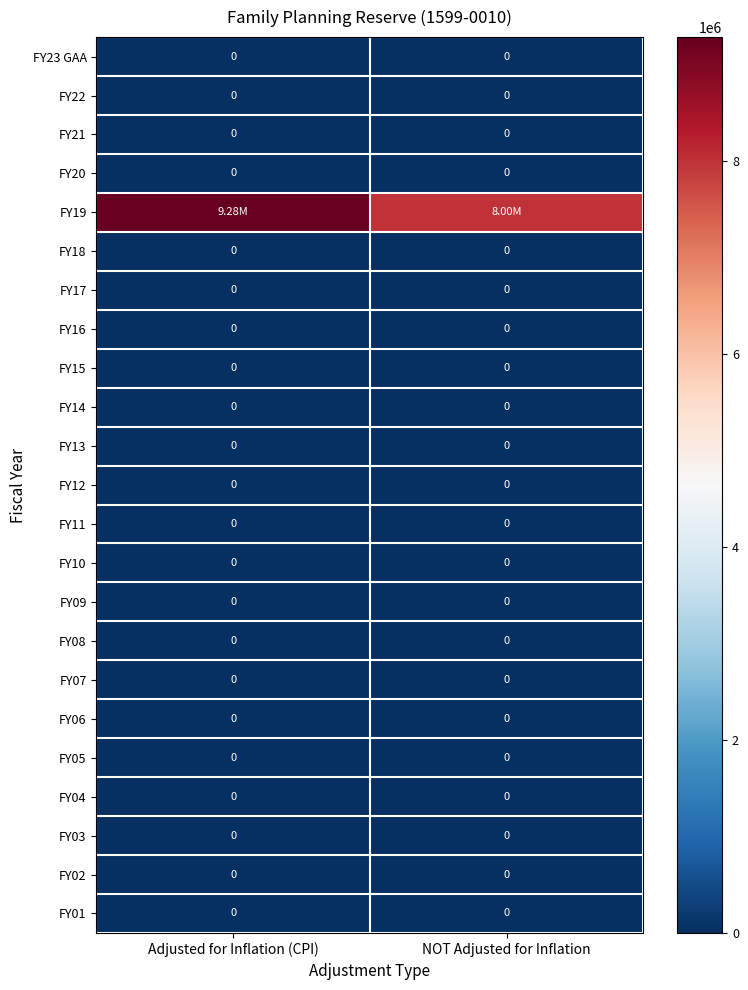

Which label corresponds to the smallest value in the chart?

Adjusted for Inflation (CPI)